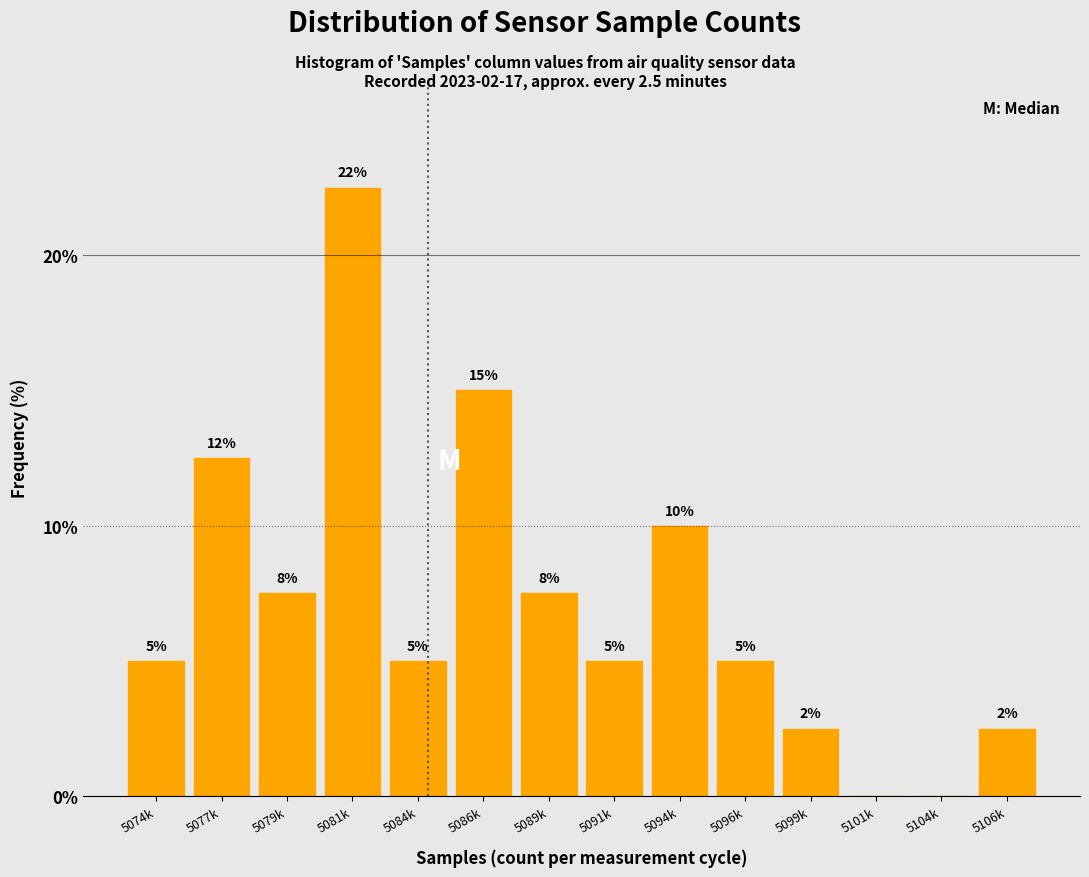

What is the approximate value at 5099k?

2.5